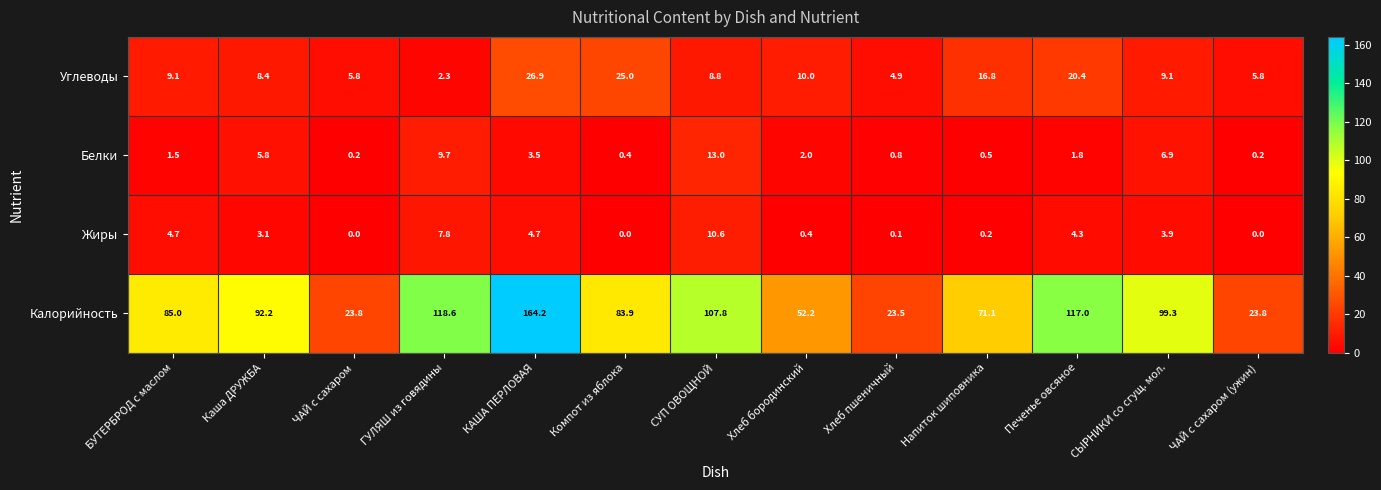

Rank the series by their maximum value, from highest to lowest.

Калорийность, Углеводы, Белки, Жиры